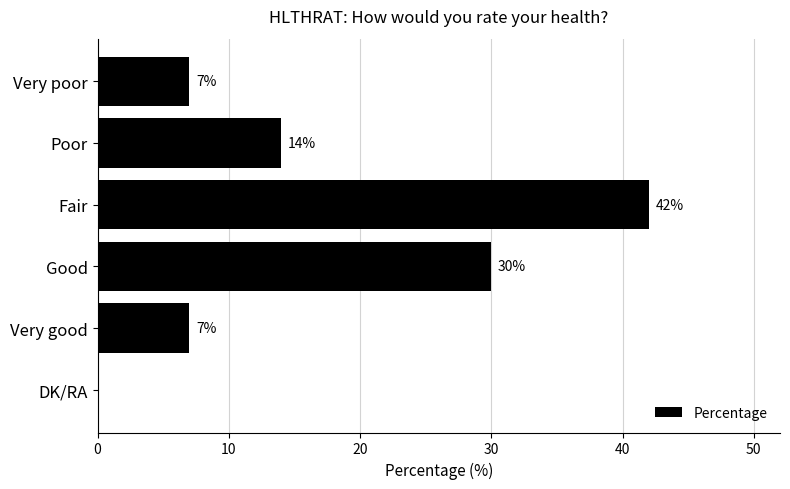

What is the sum of all values?

100